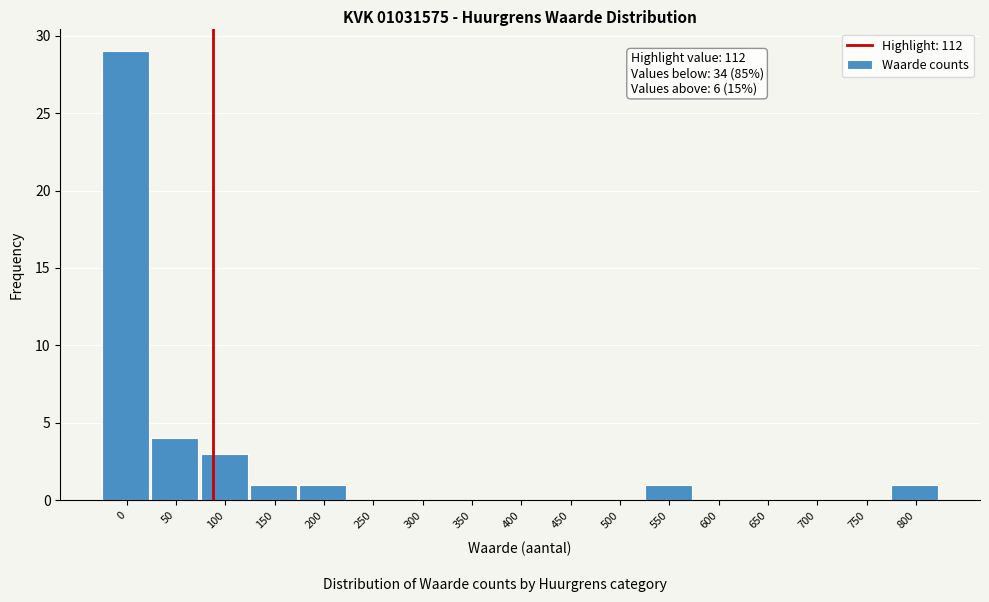

Reading left to right, extract all data points from this chart.

0=29	50=4	100=3	150=1	200=1	250=0	300=0	350=0	400=0	450=0	500=0	550=1	600=0	650=0	700=0	750=0	800=1